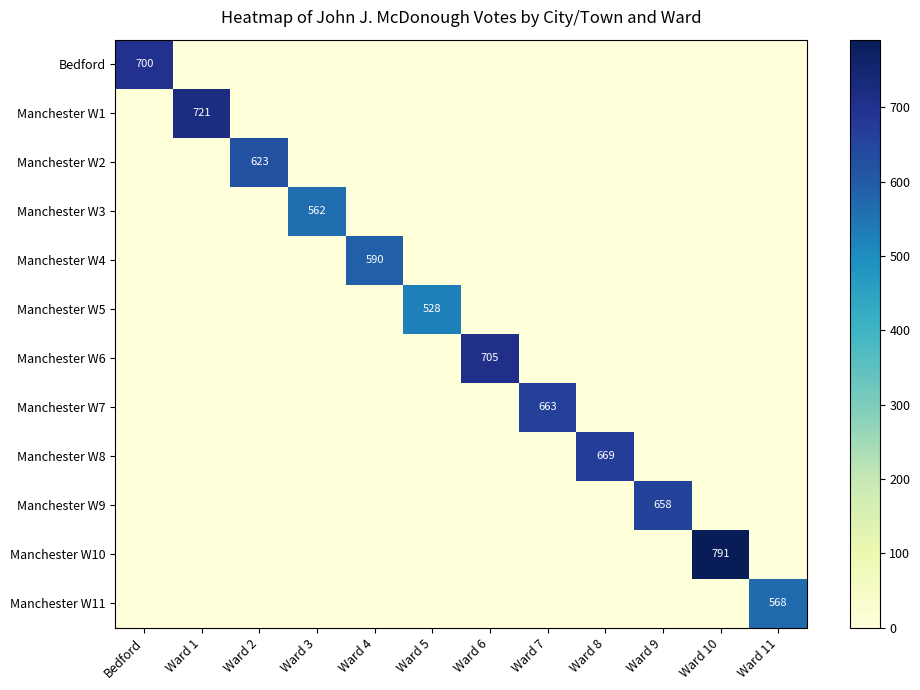

True or false: Manchester W6 has a value of 705 at Ward 6.

True